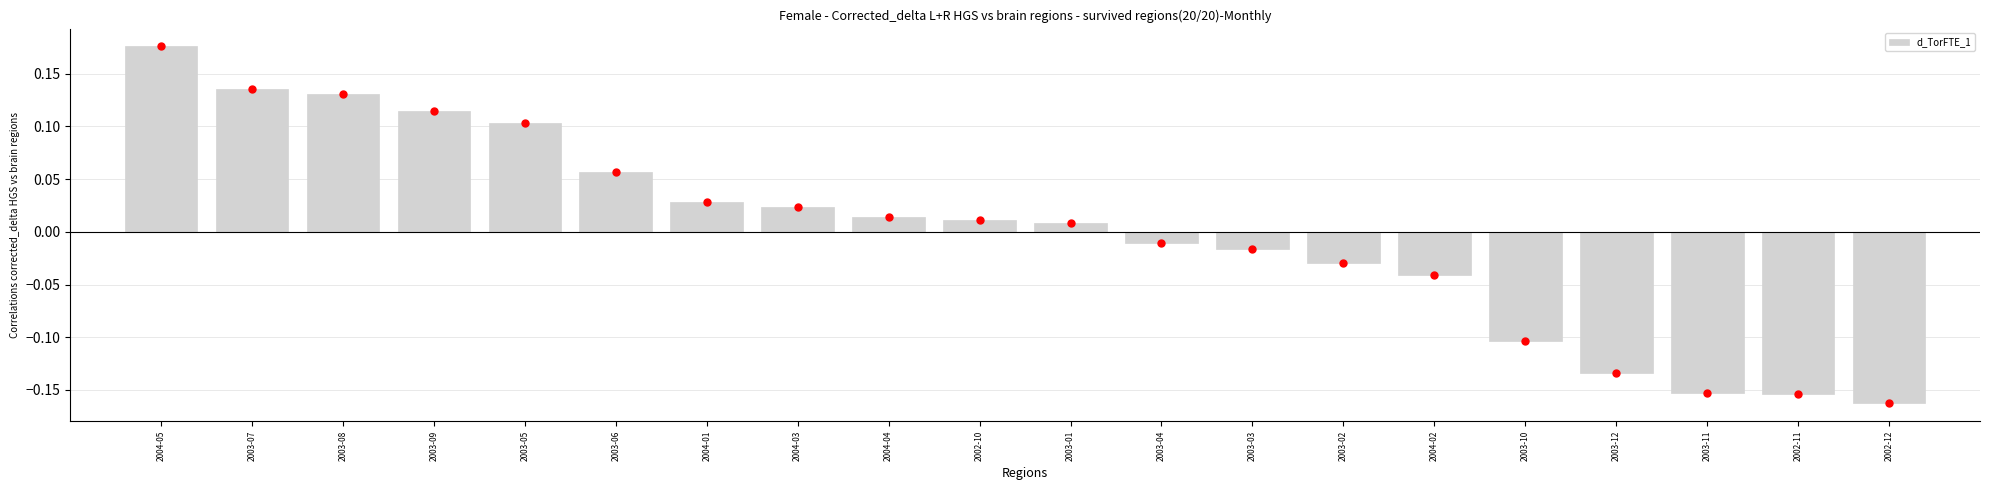

How many bars are there in total?

20